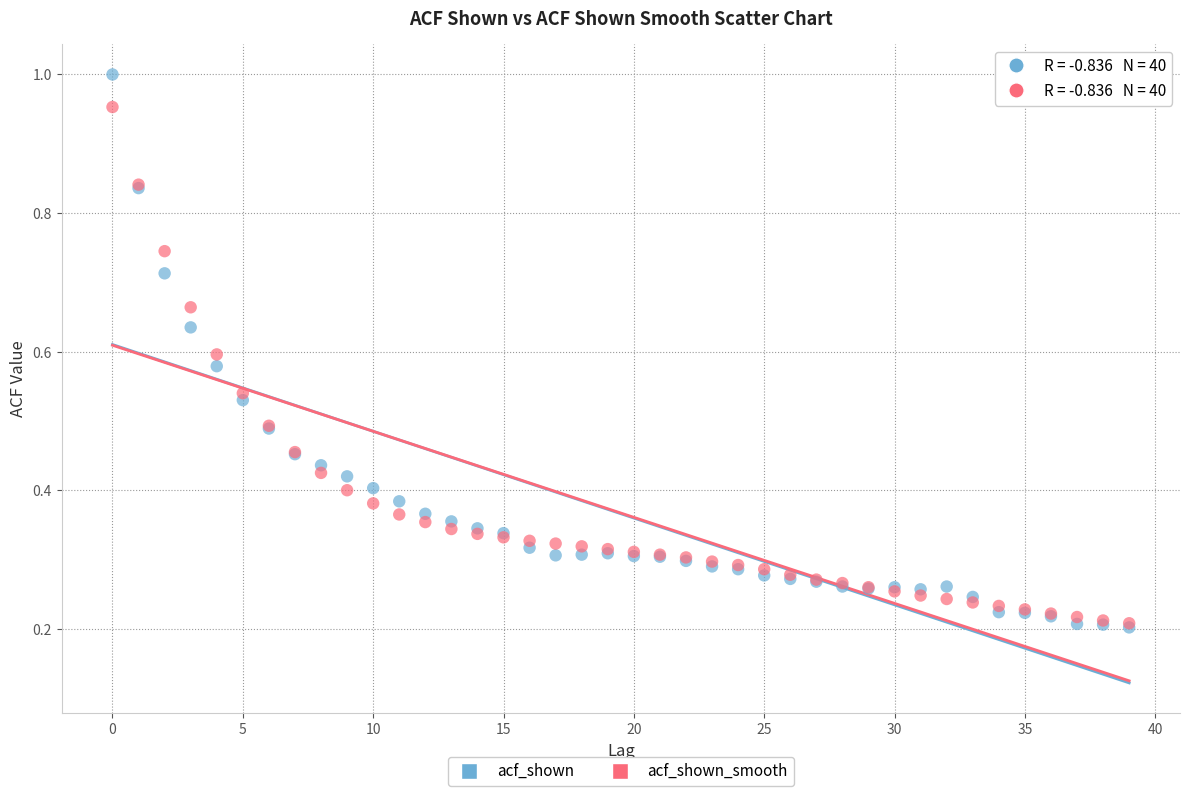

Which series has the widest spread of Y values?

acf_shown